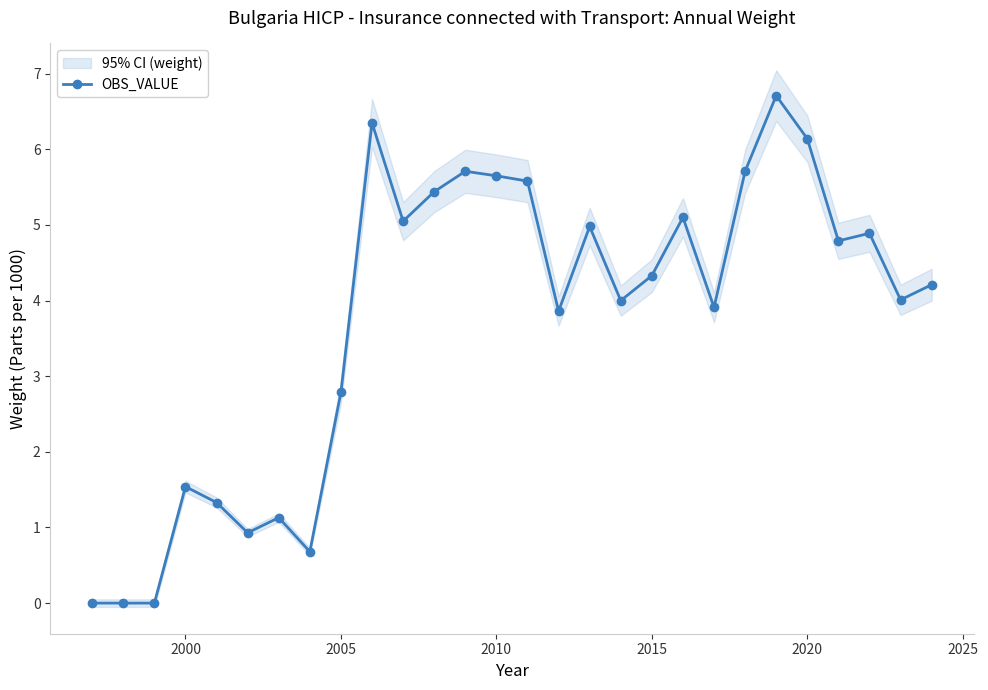

Where is OBS_VALUE nearest to the value 3?

2005